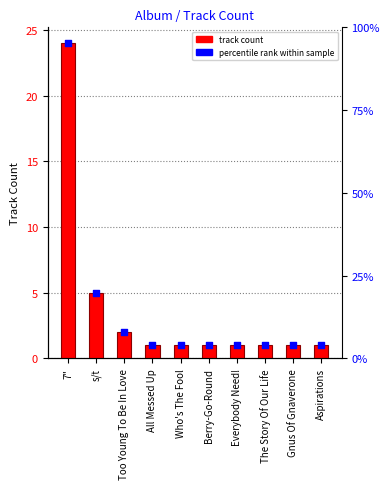

At which category is the sum across all series the highest?

7"